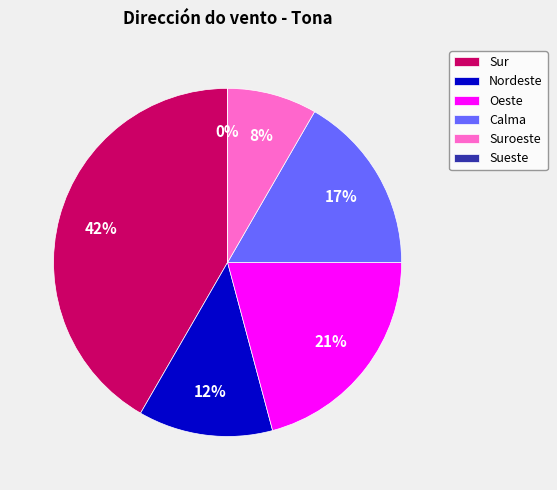

Which category has the biggest portion of the pie?

Sur